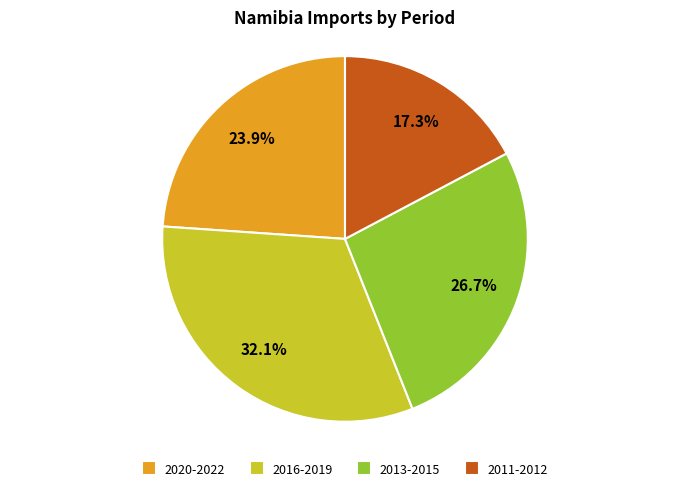

Approximately how many times larger is the value at 2016-2019 compared to 2011-2012?

1.9